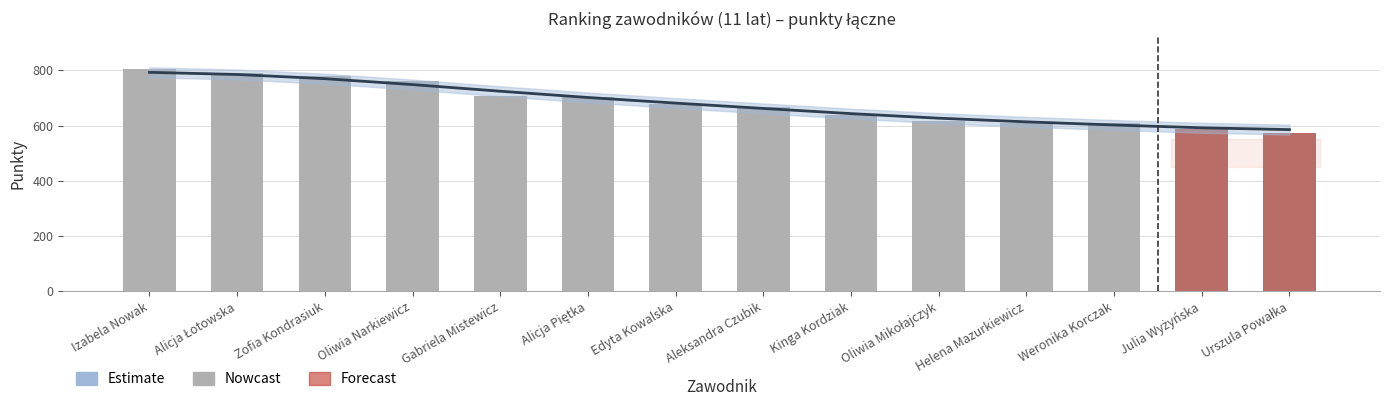

At which category does the chart reach its peak across all series?

Izabela Nowak